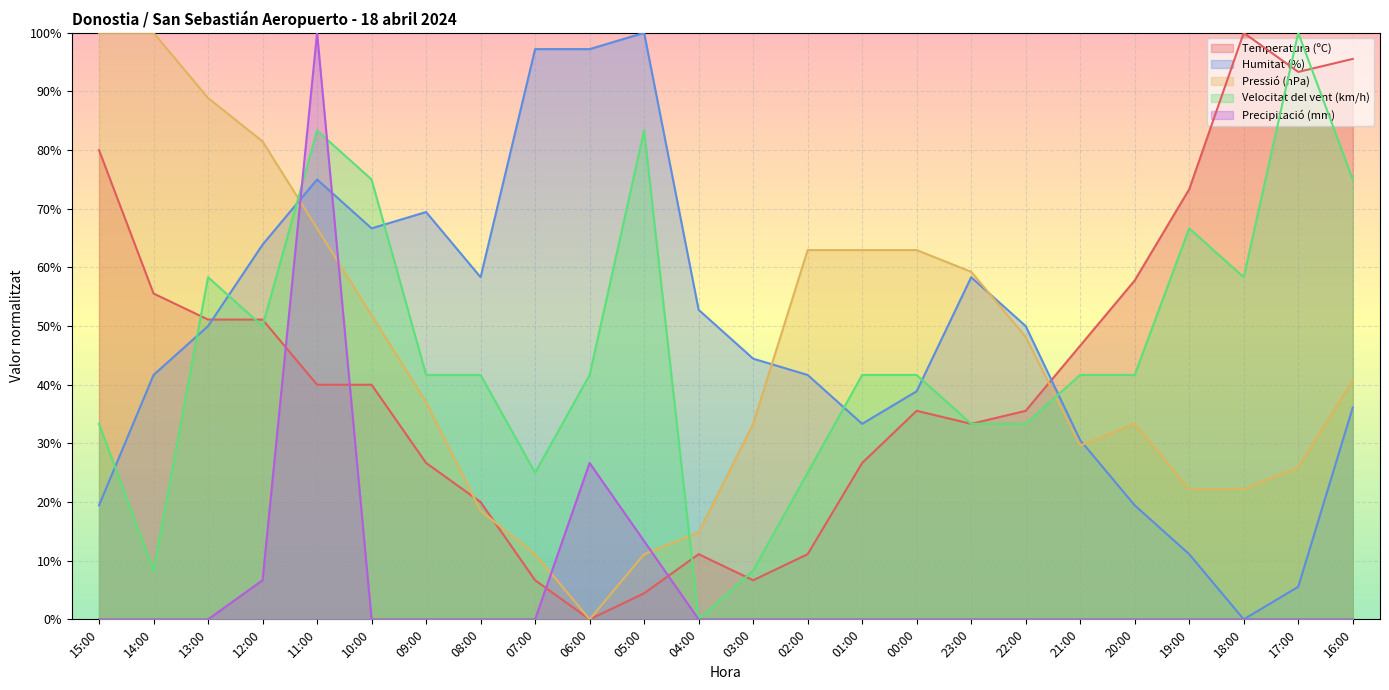

How many lines are shown in the chart?

5